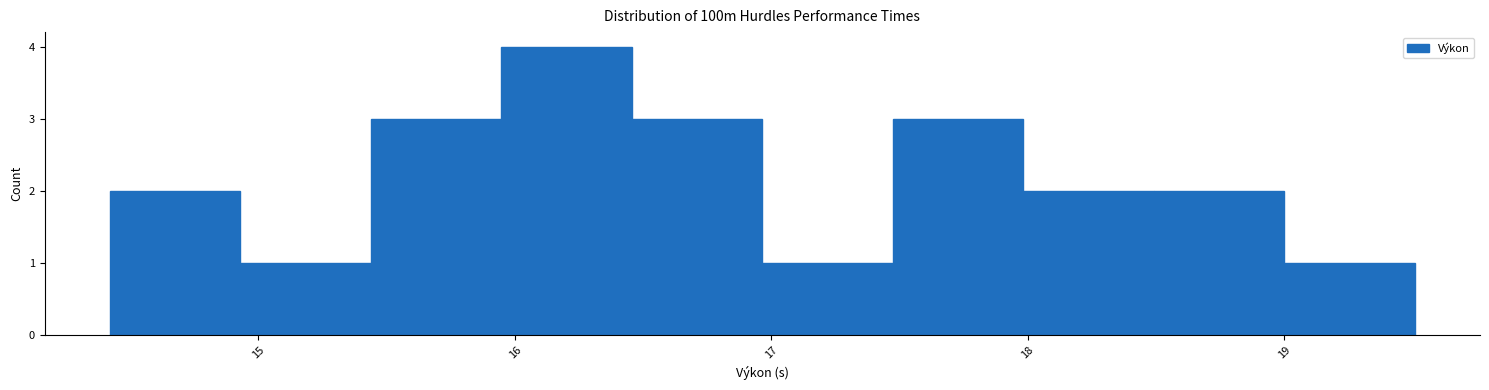

Reading left to right, transcribe this chart: for each bar, give the range it covers on the x-axis and its height. Neither the bar edges nor the heights are printed on the chart, so give them approximately, as read against the axes.

14.4 to 14.9: 2
14.9 to 15.4: 1
15.4 to 15.9: 3
15.9 to 16.5: 4
16.5 to 17.0: 3
17.0 to 17.5: 1
17.5 to 18.0: 3
18.0 to 18.5: 2
18.5 to 19.0: 2
19.0 to 19.5: 1